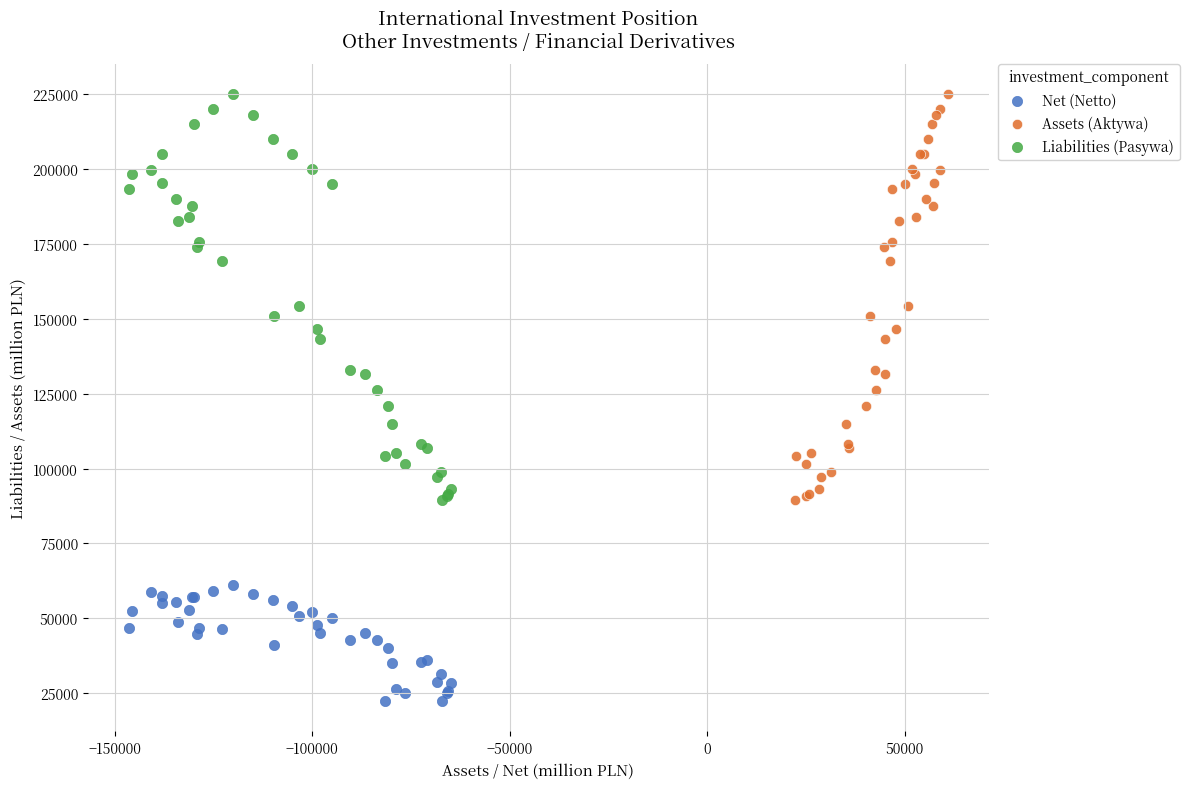

Which series contains the lowest Y value?

Net (Netto)